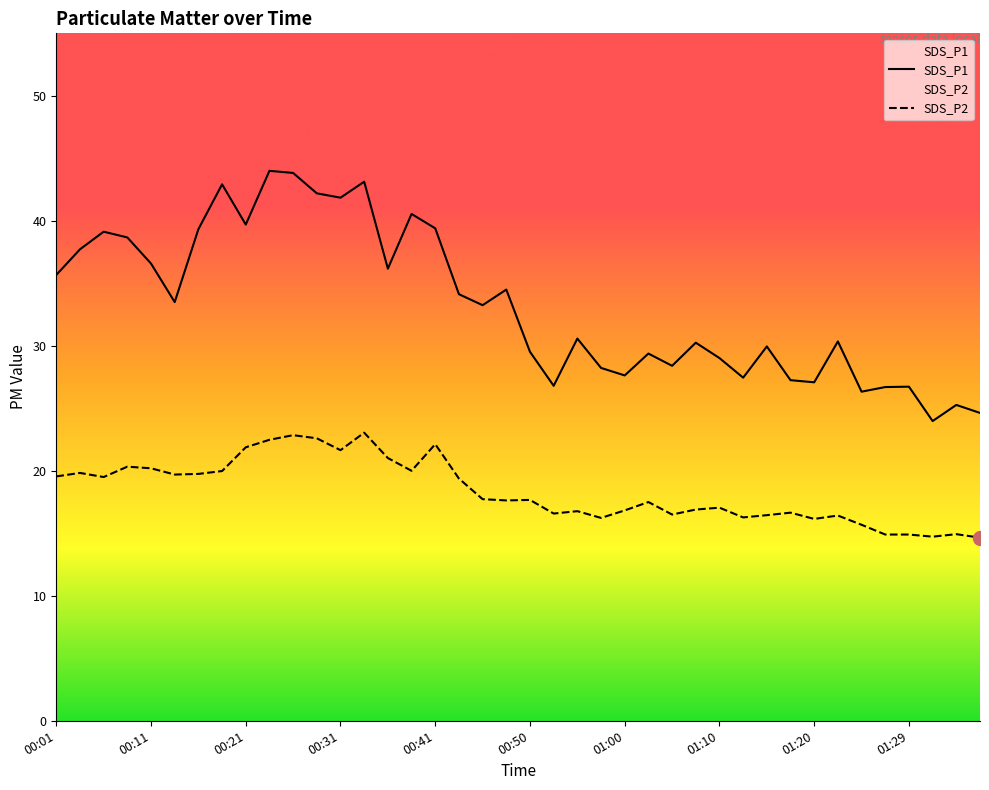

True or false: SDS_P1 and SDS_P2 intersect in this chart.

False